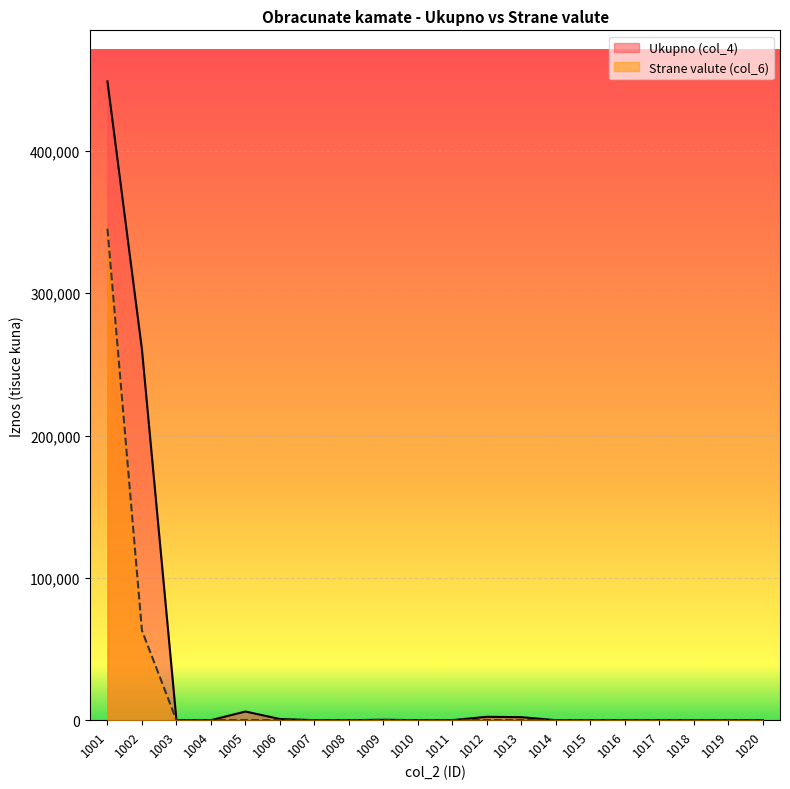

The Strane valute (col_6) series shows 93215 at 1002. True or false?

False